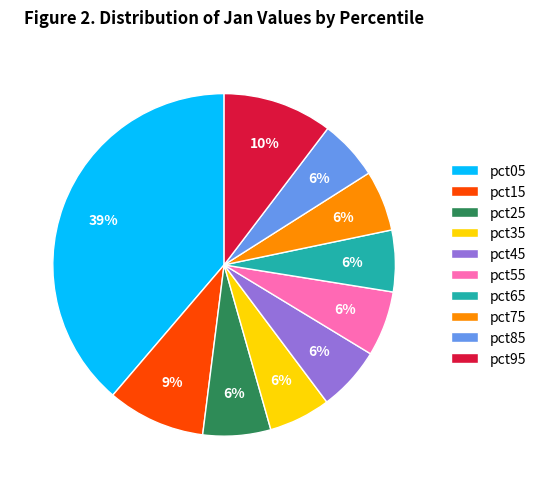

The pct85 slice represents 1% of the pie. True or false?

False